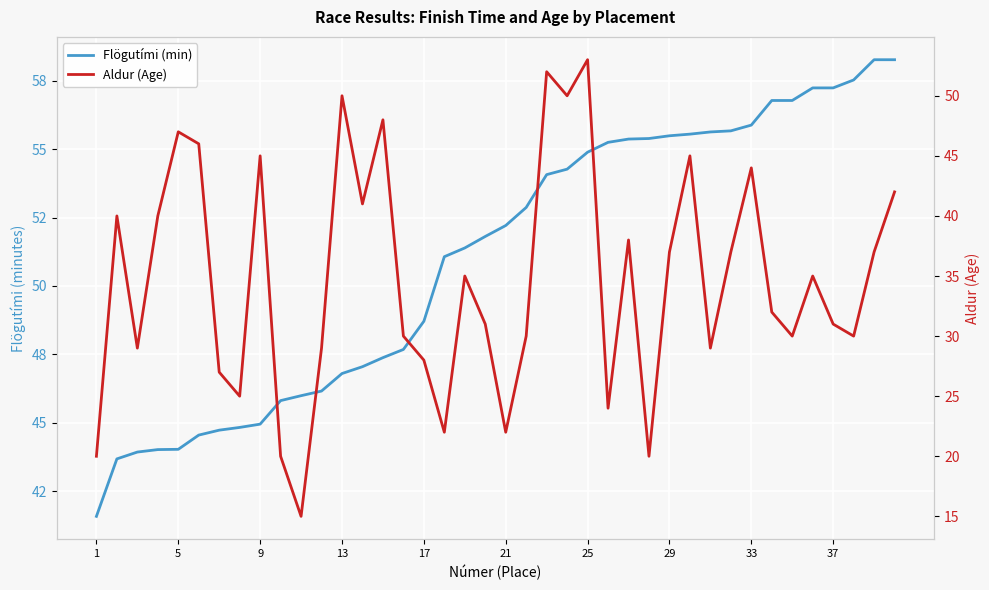

What is the difference between the maximum and second lowest values in the Aldur (Age) series?

33.0